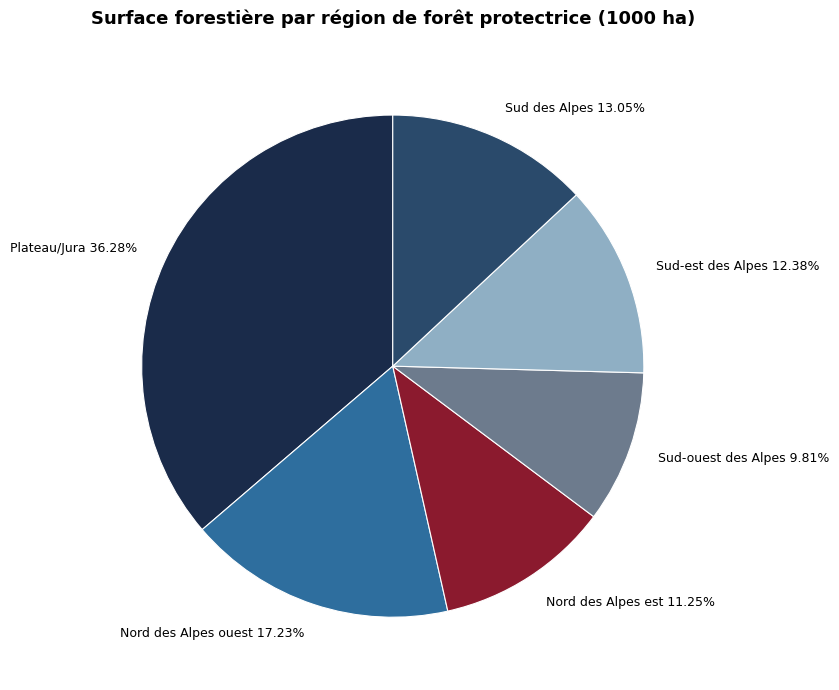

What percentage is the Sud-est des Alpes slice, to the nearest percent?

12%